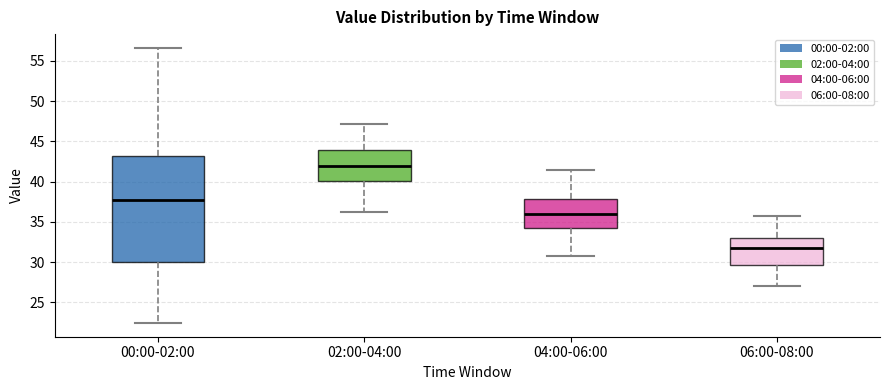

Comparing the boxes themselves (not the whiskers), which one is the tallest?

00:00-02:00